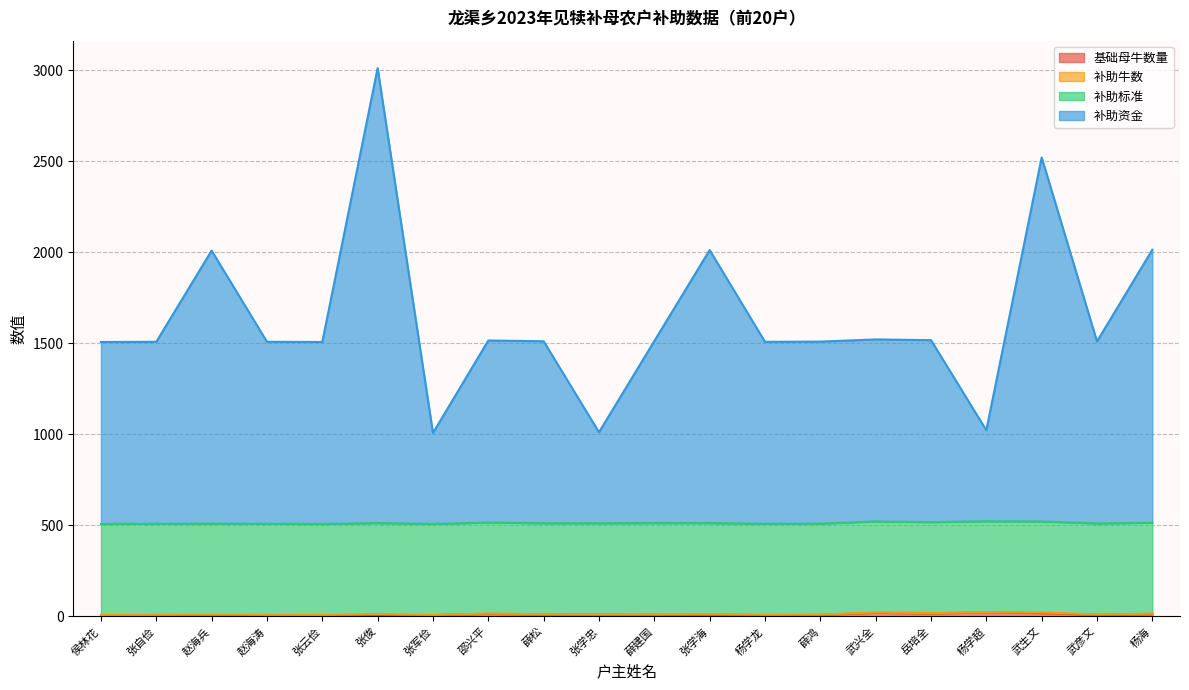

What is the label of the 9th point from the right?

张学海